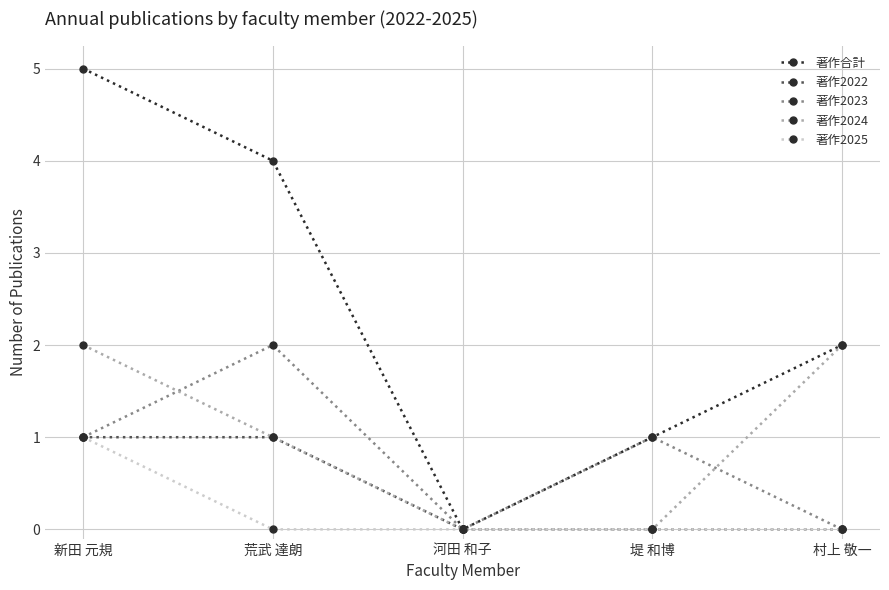

How many distinct data groups are displayed?

5